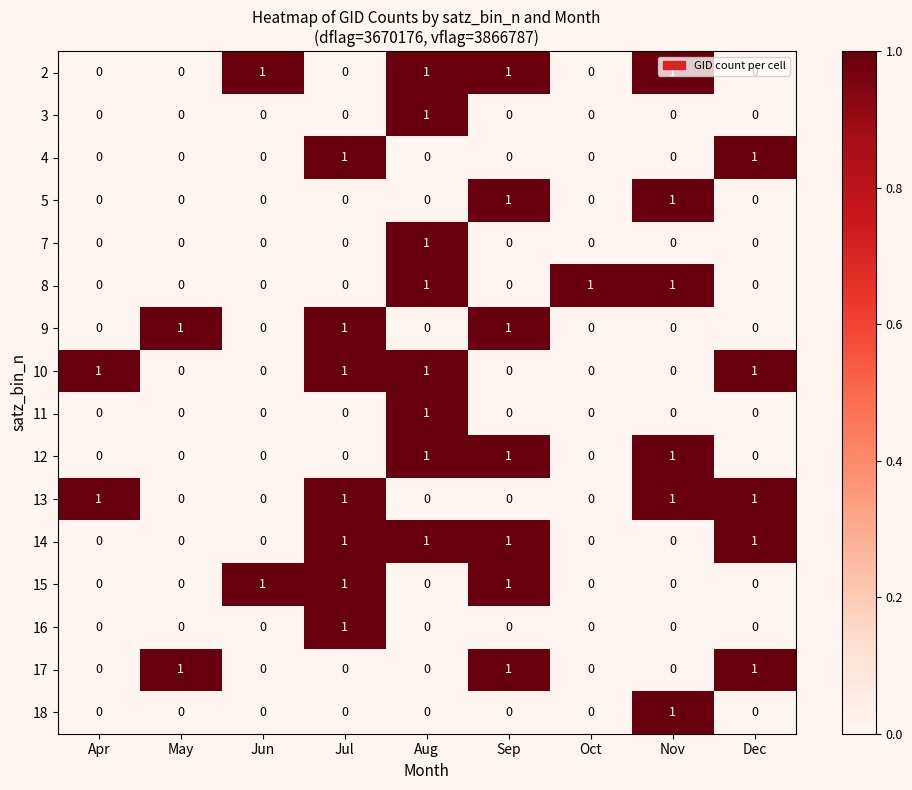

The value of 15 at Jul is 1. True or false?

True